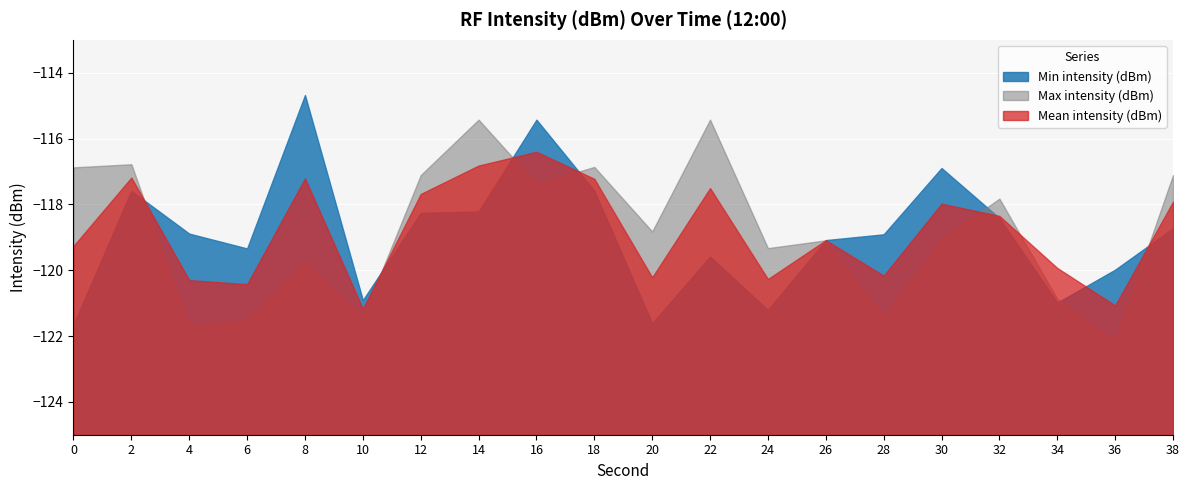

Between 14 and 18, which is larger?

18